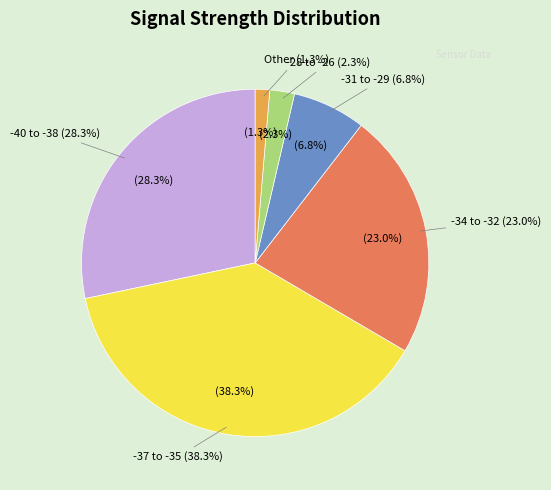

Is there a majority slice in this chart?

No